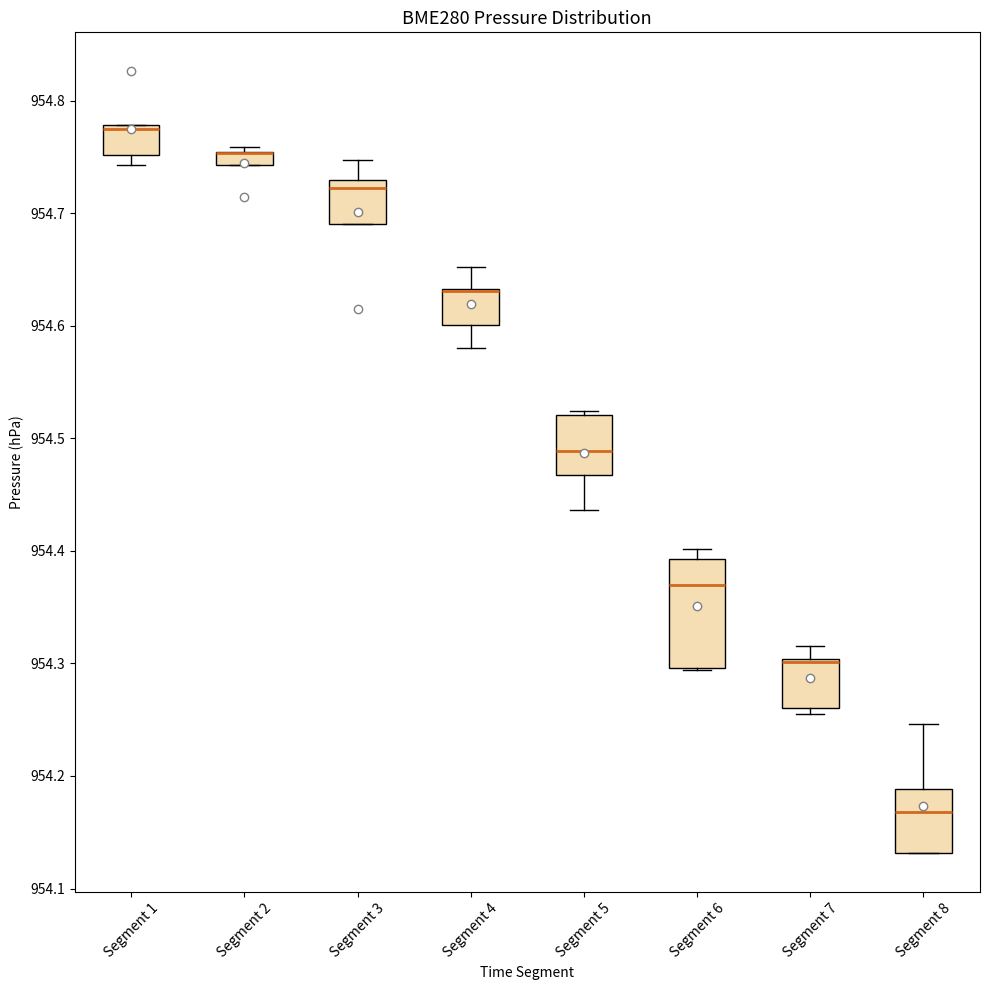

Which box is the tallest, from its lower edge to its upper edge?

Segment 6